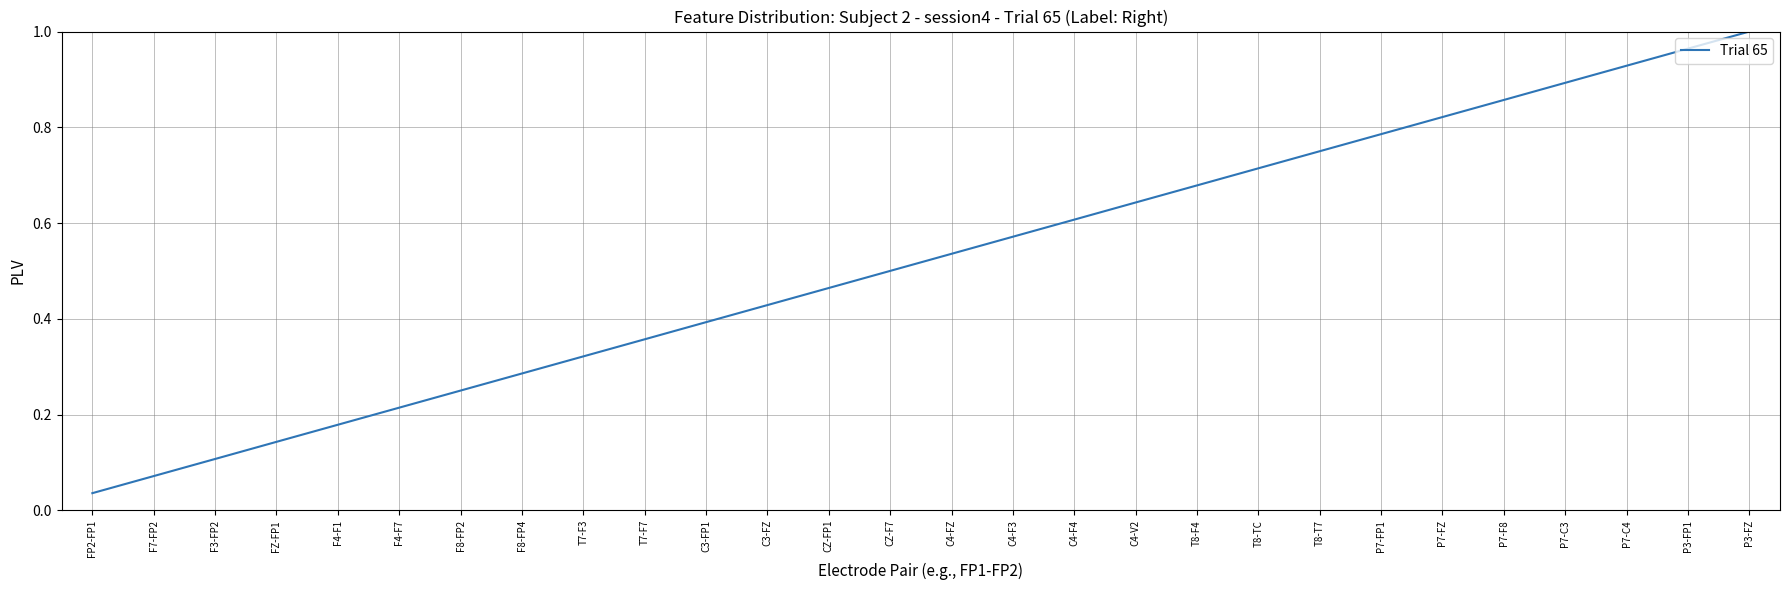

Which has a higher value, F7-FP2 or F4-F1?

F4-F1